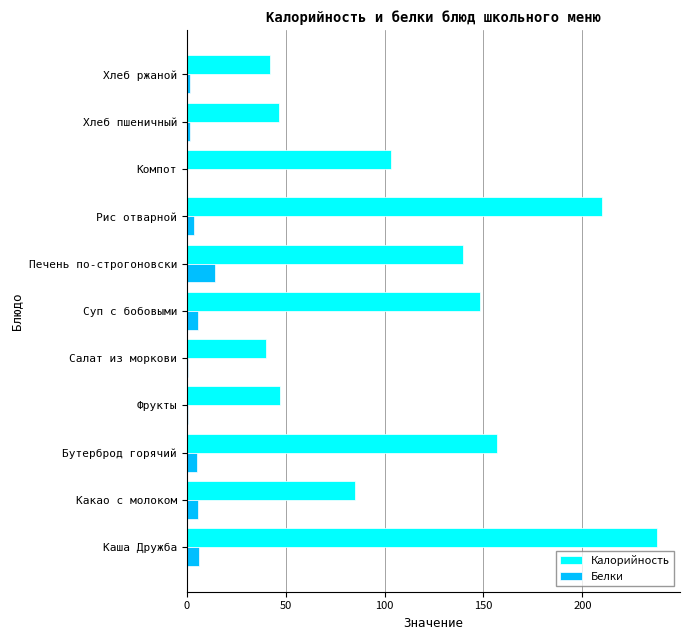

How many values in the Калорийность series exceed 103?

6